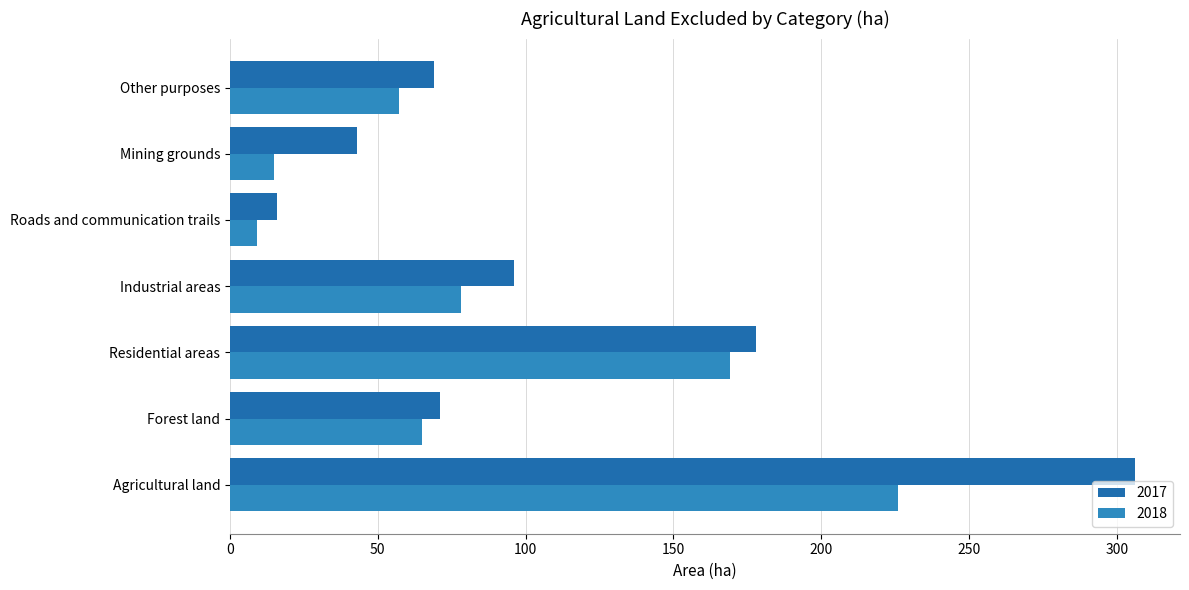

What is the label of the 5th bar from the right?

Residential areas